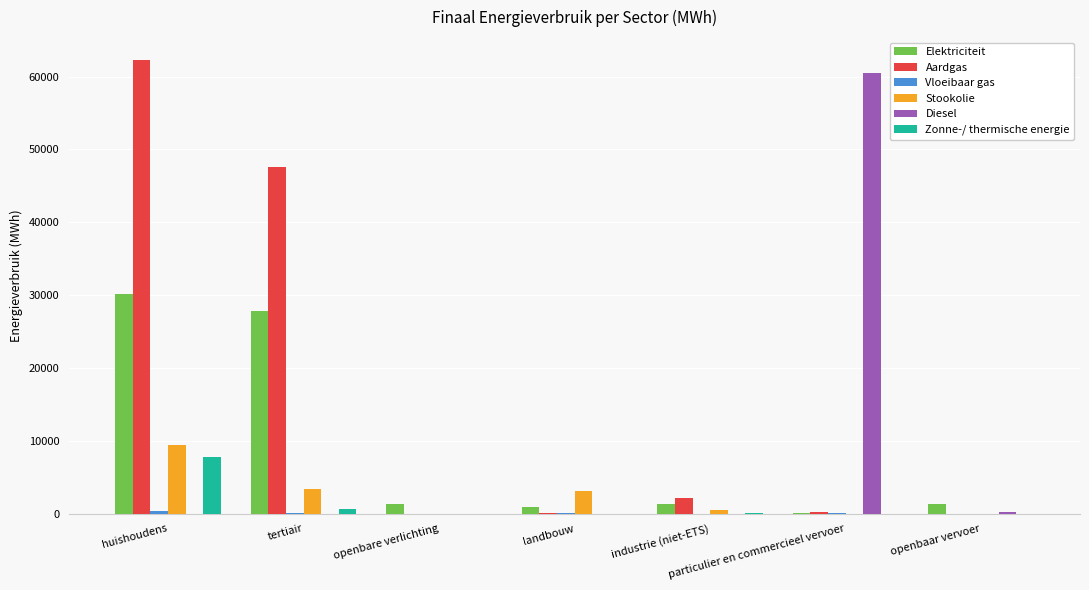

True or false: Aardgas has a value of 0.0 at openbare verlichting.

True